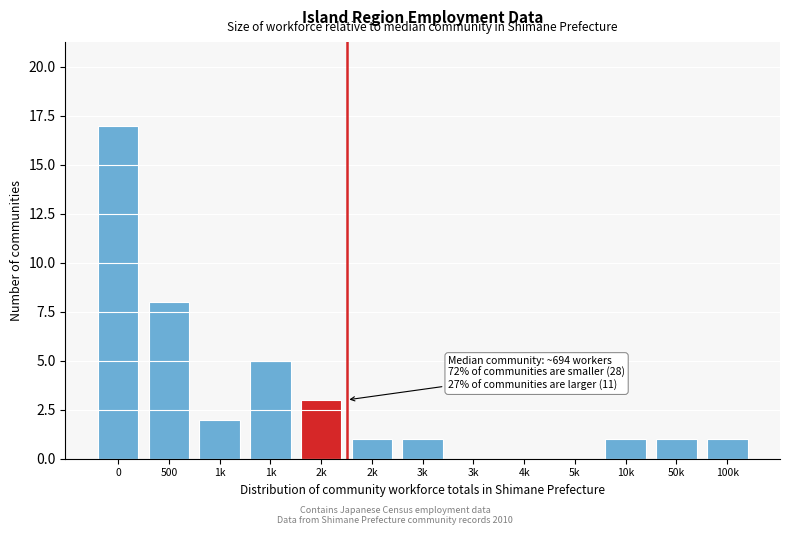

Are the bars horizontal?

No